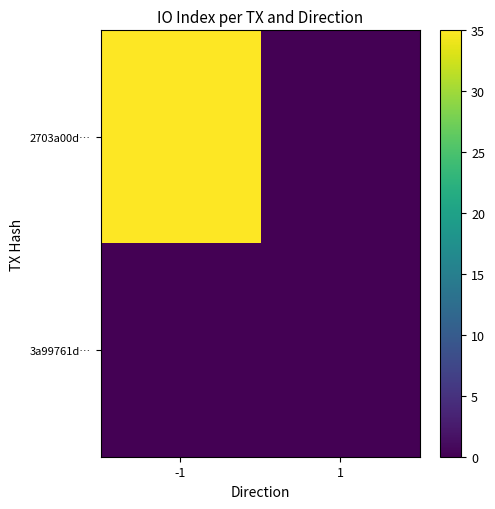

Reading left to right, what are all the values shown in this chart?

2703a00d…: -1=35	1=0
3a99761d…: -1=0	1=0